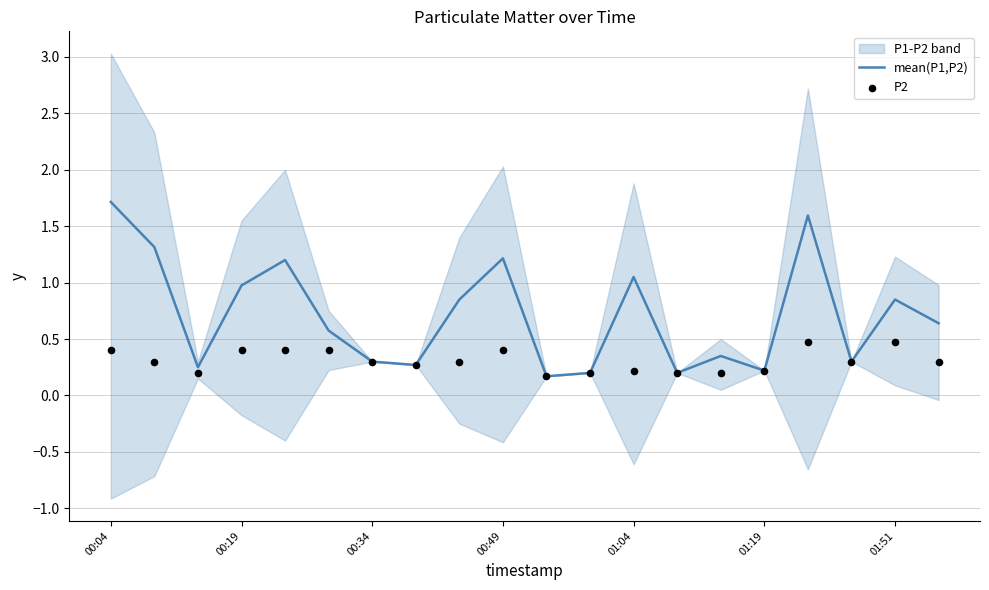

What is the total value across all series at 10?

0.3